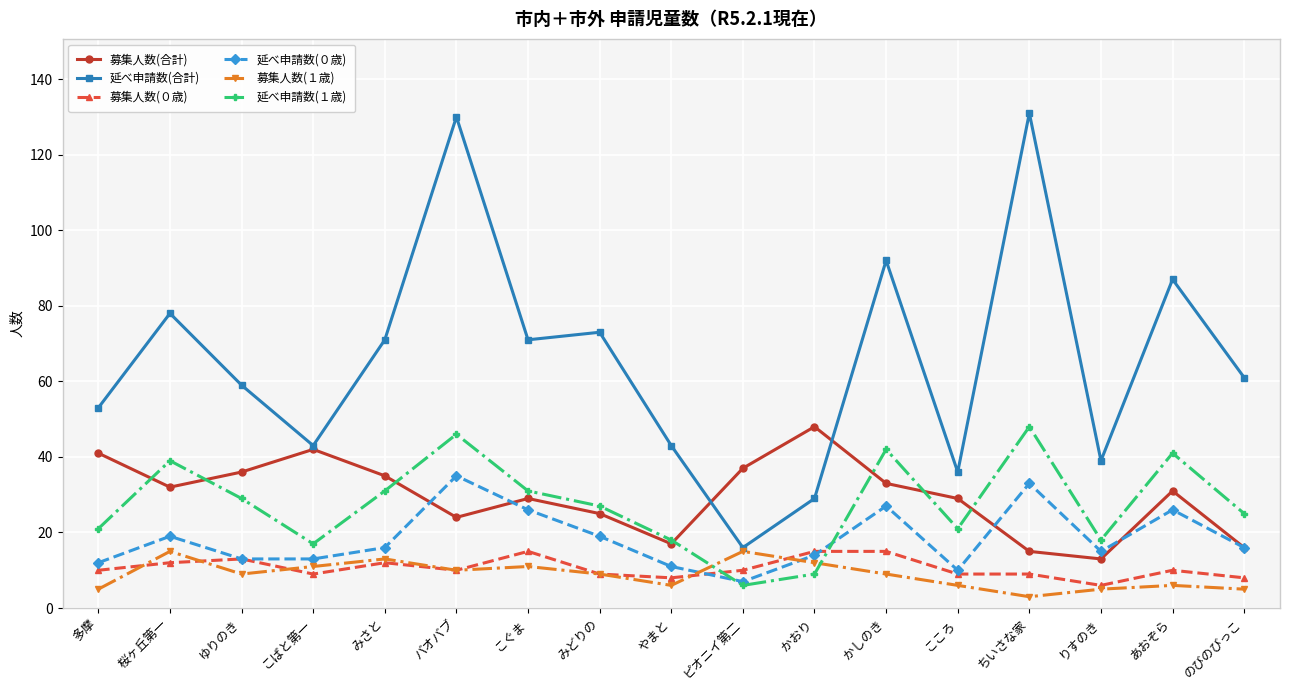

What is the minimum value shown in the chart?

3